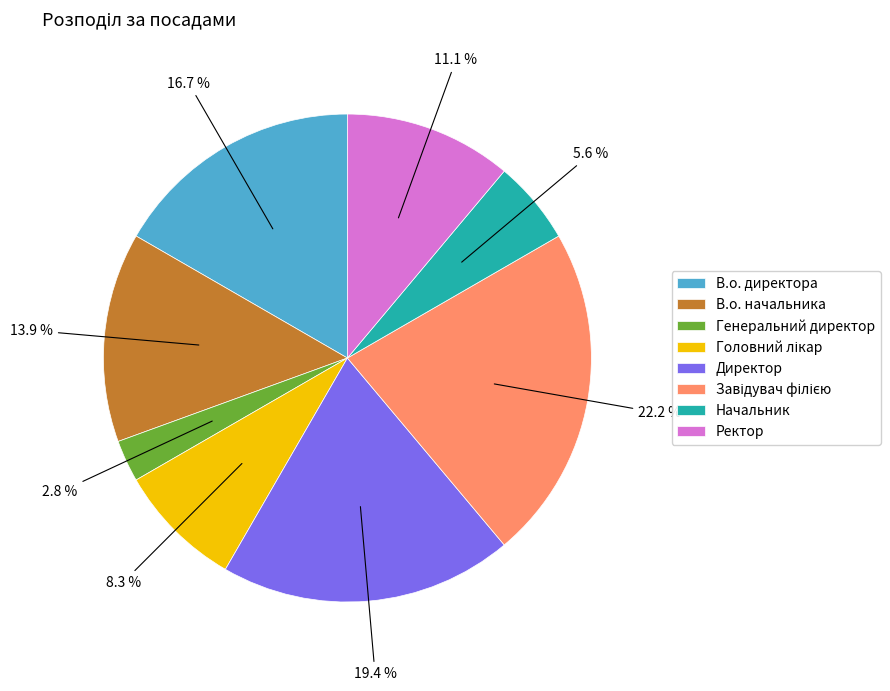

What portion of the pie excludes Генеральний директор?

97.2%